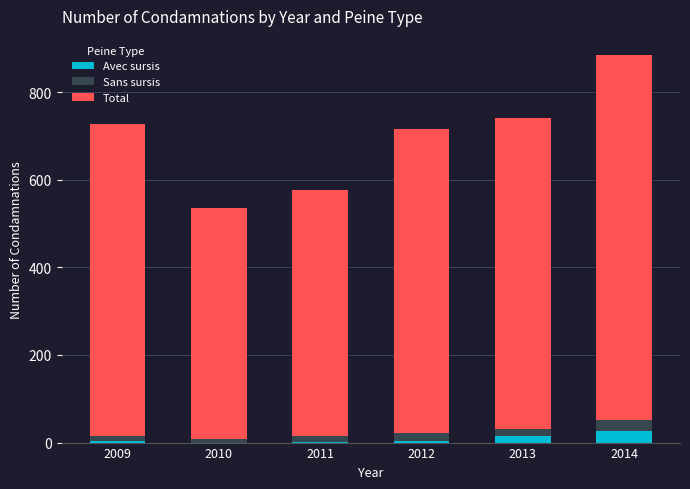

At which category is the sum across all series the highest?

2014